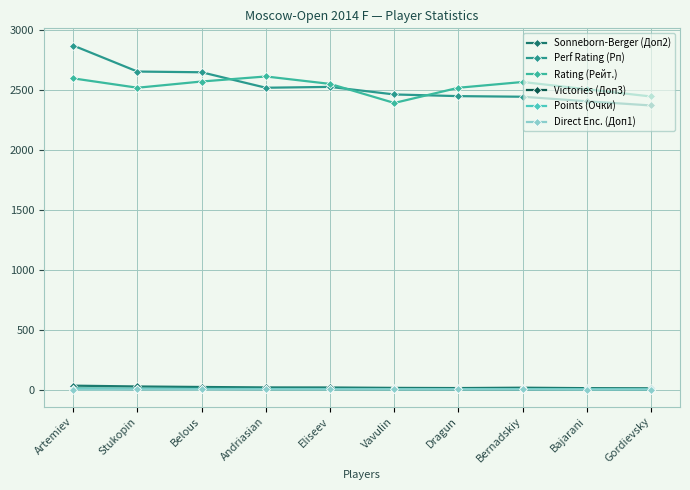

How many series are shown in this chart?

6